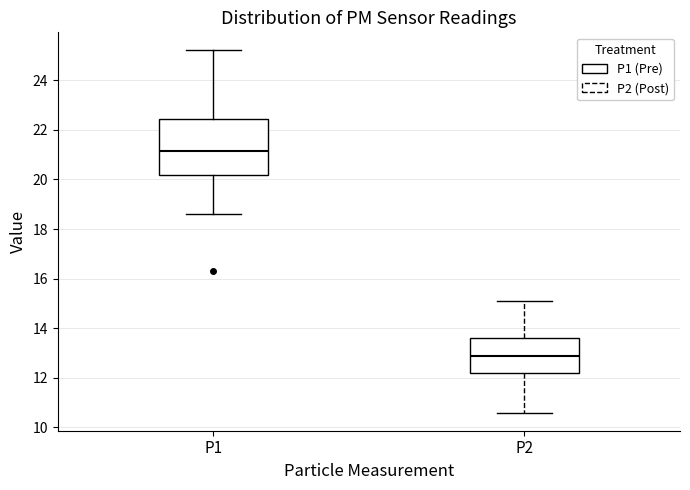

Which box is the tallest, from its lower edge to its upper edge?

P1